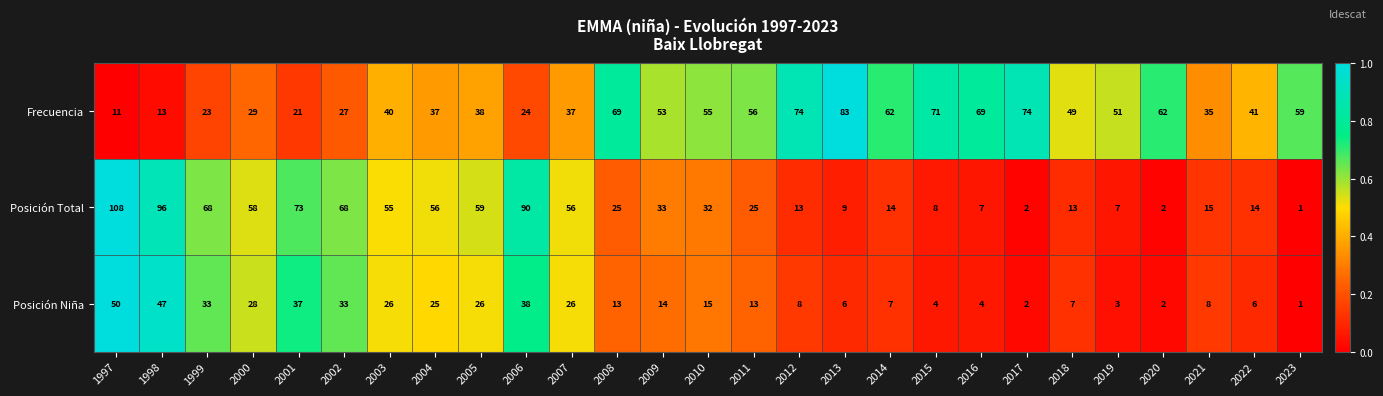

What is the maximum value shown in the chart?

108